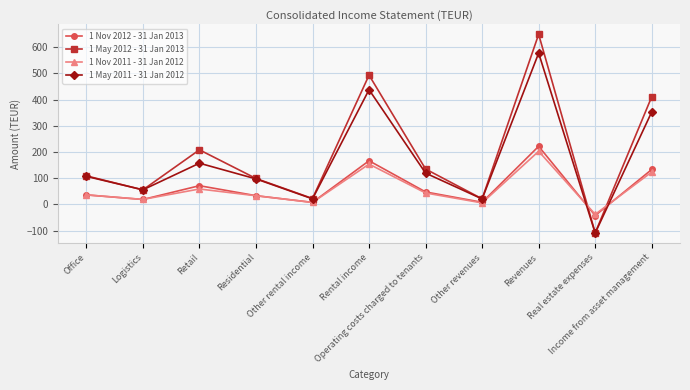

How many data points in 1 May 2012 - 31 Jan 2013 are above 108?

6